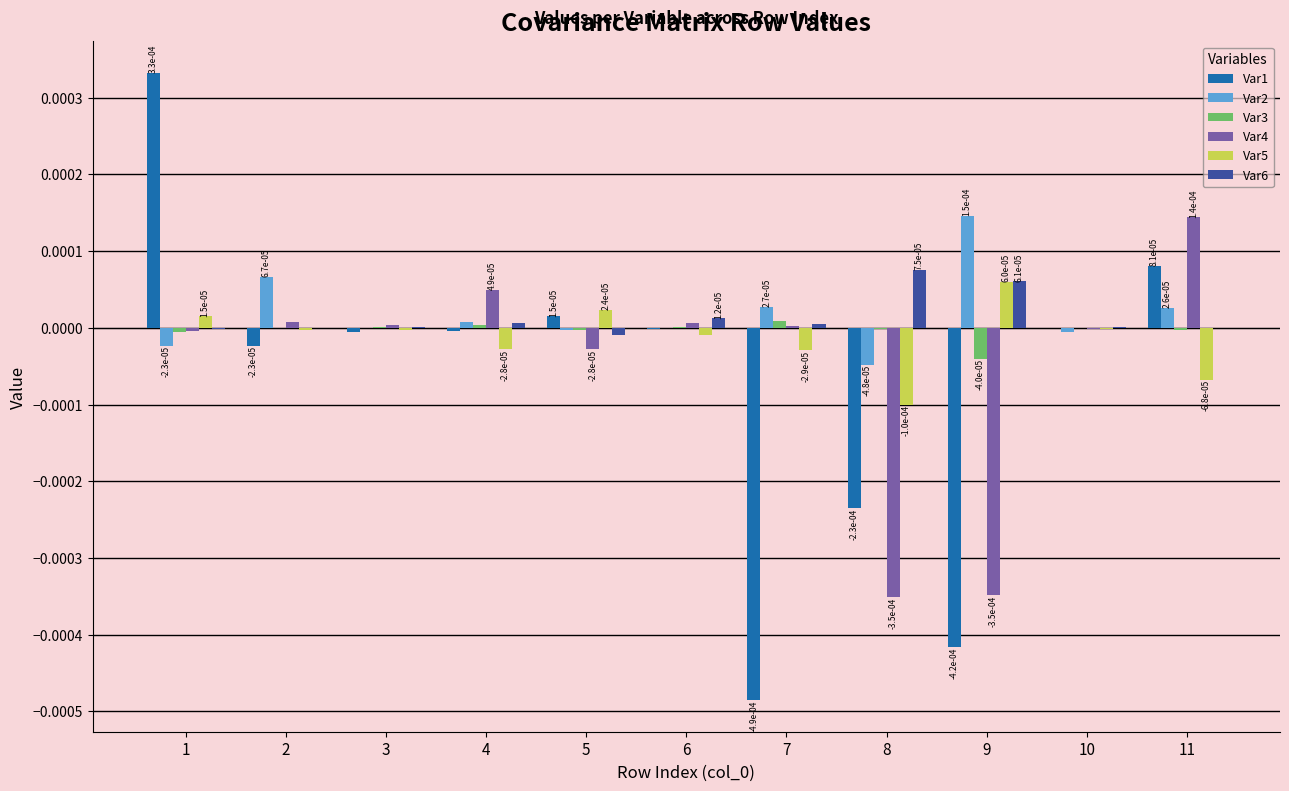

Which series has the widest spread of values?

Var1